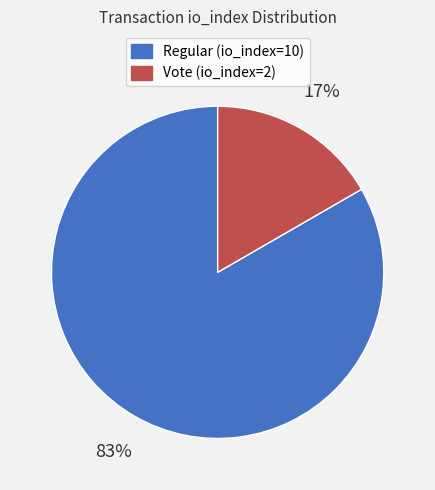

What percentage is the Regular (io_index=10) slice, to the nearest percent?

83%